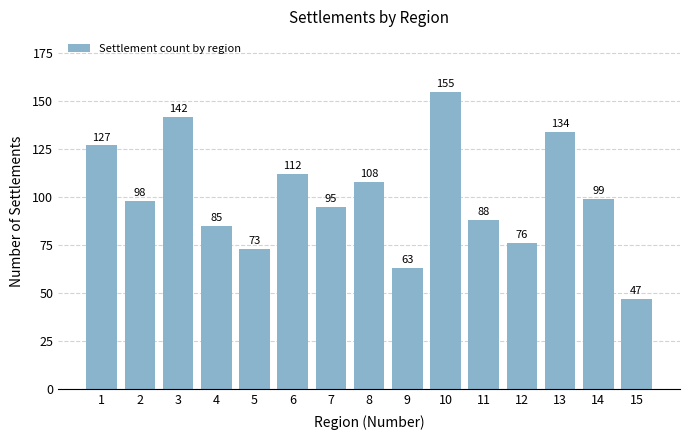

Reading right to left, transcribe all the data shown in this chart.

47	99	134	76	88	155	63	108	95	112	73	85	142	98	127